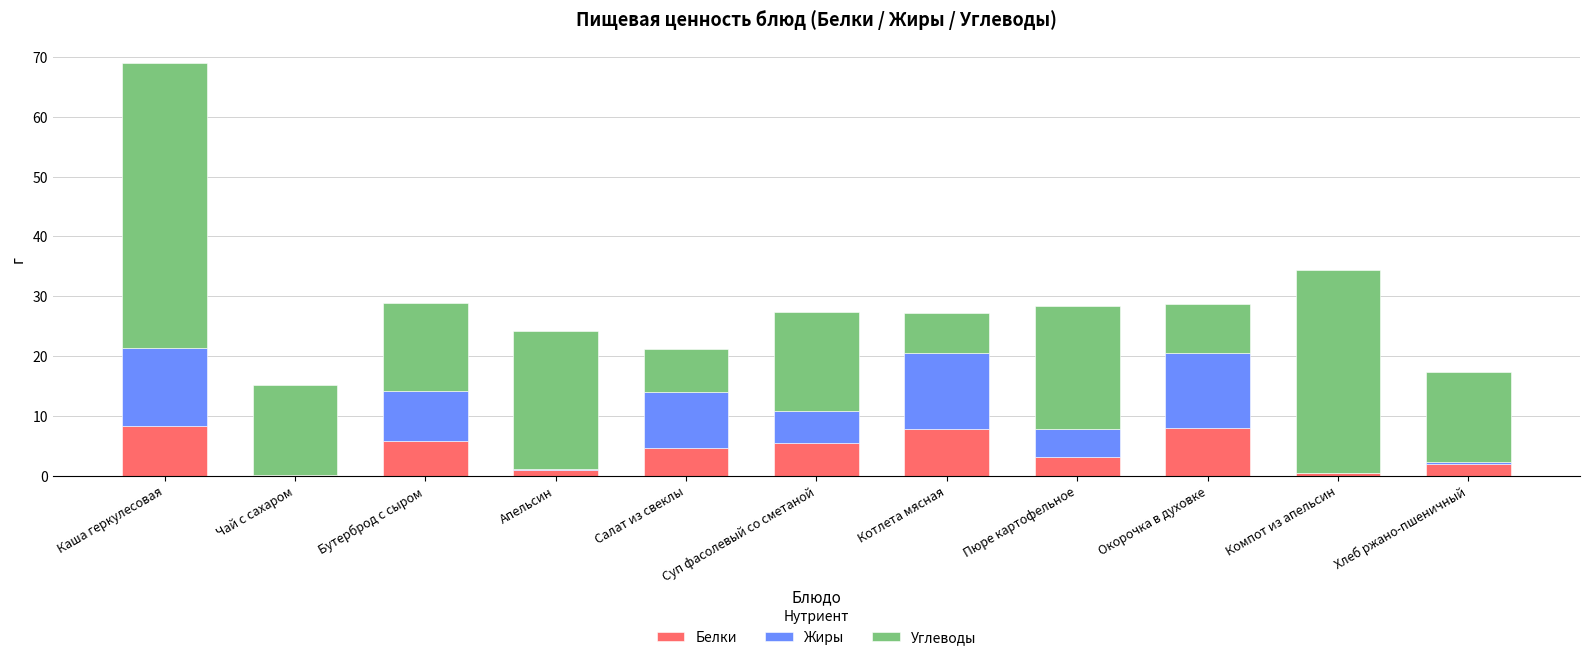

True or false: Белки has a value of 2.4 at Котлета мясная.

False